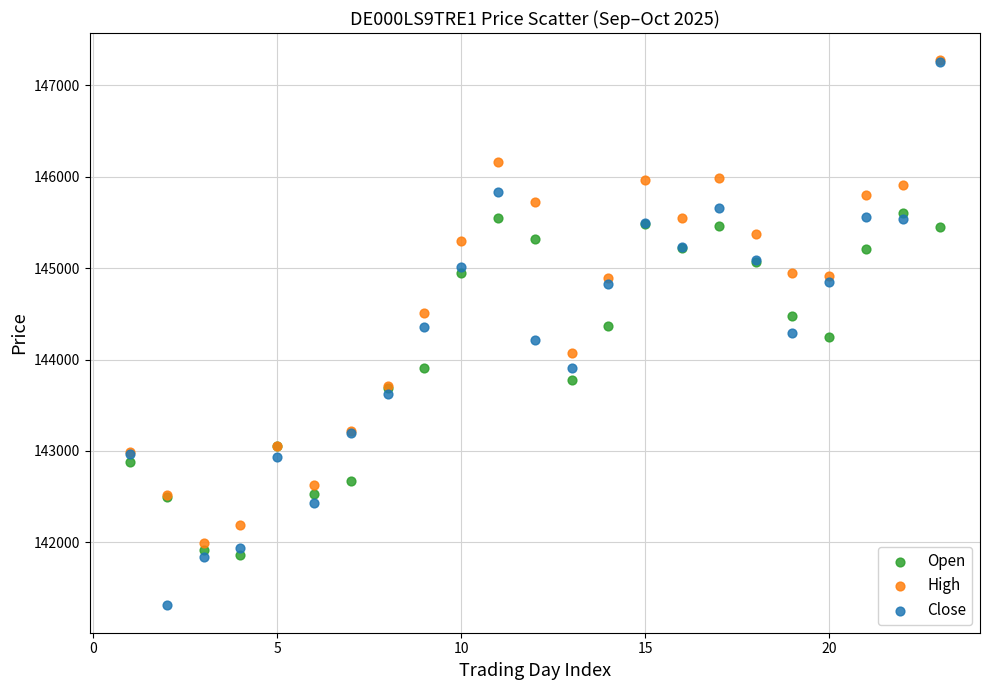

What are all the series names shown in the legend?

Open, High, Close